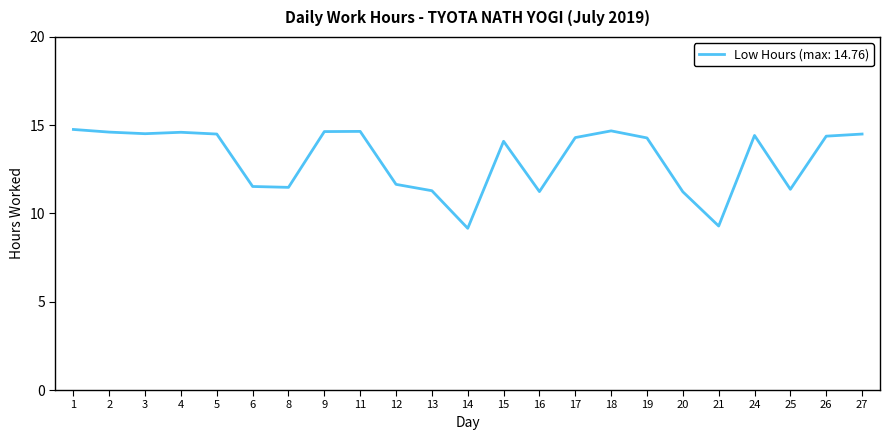

What is the change in value from 4 to 17?

-0.3